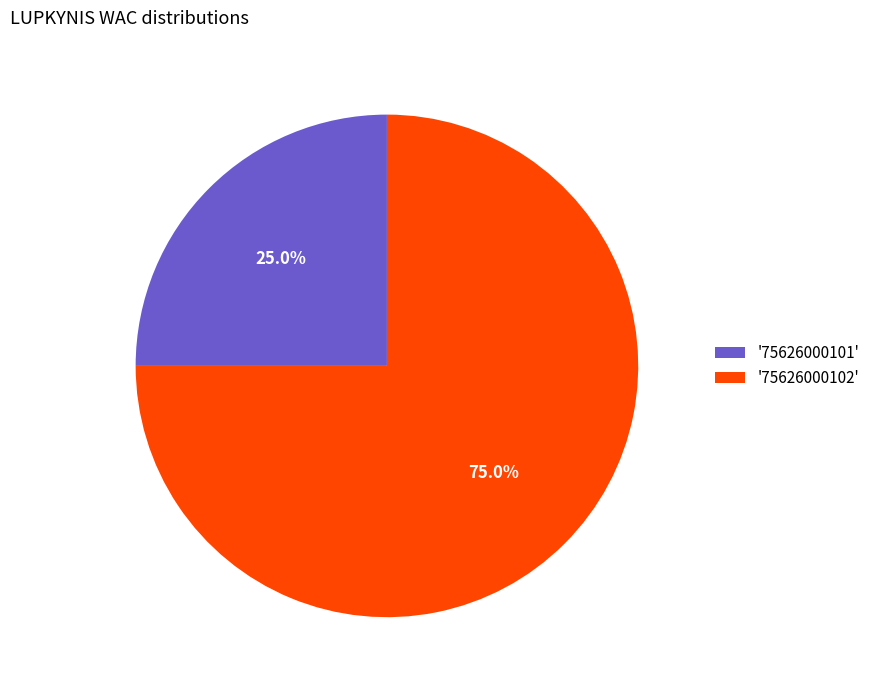

Does any single category account for the majority?

Yes